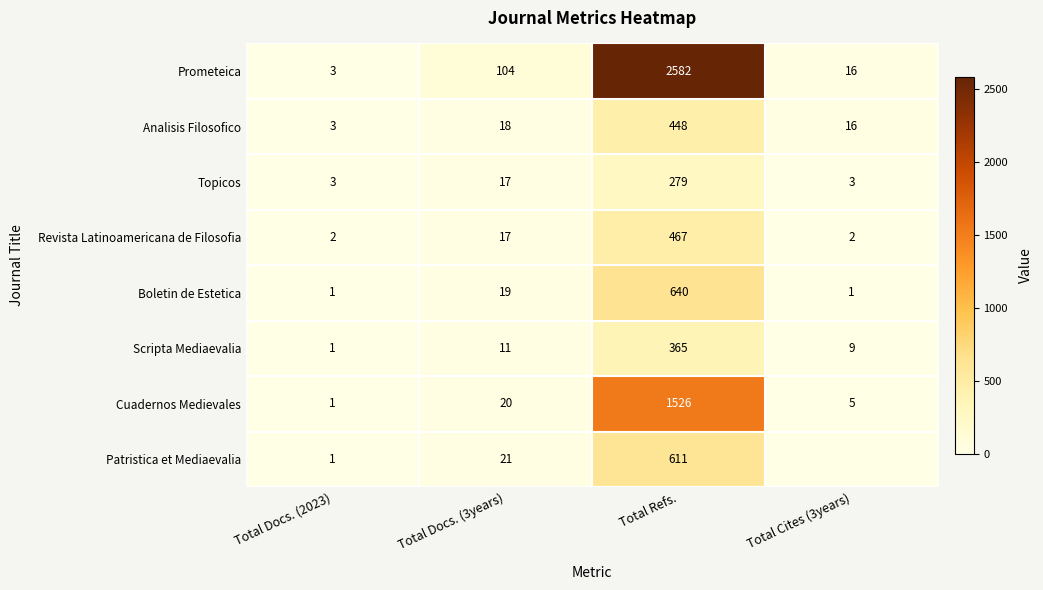

List the labels in order of Cuadernos Medievales value, largest first.

Total Refs., Total Docs. (3years), Total Cites (3years), Total Docs. (2023)